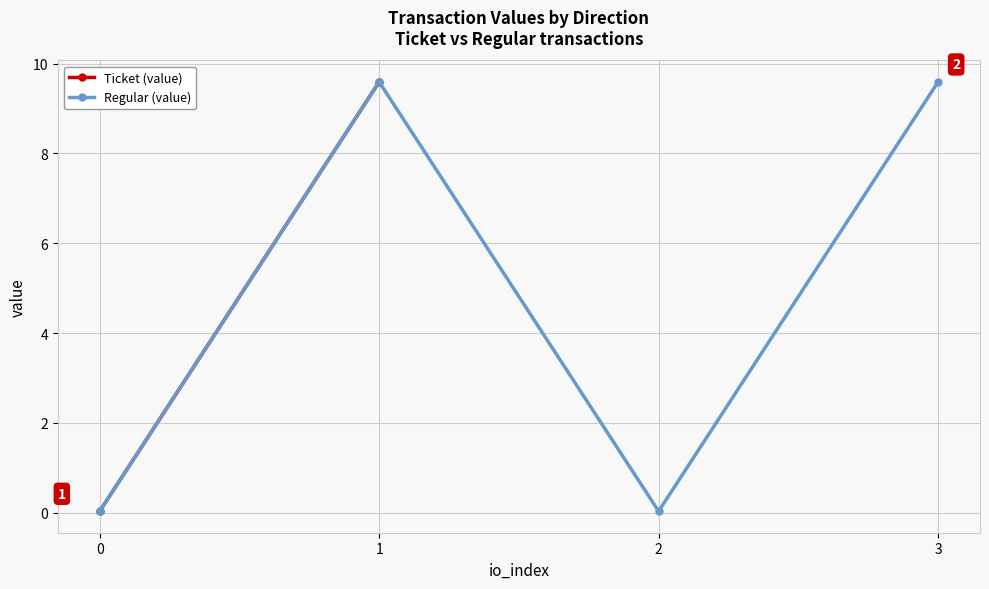

Between 1 and 3, which is larger?

3